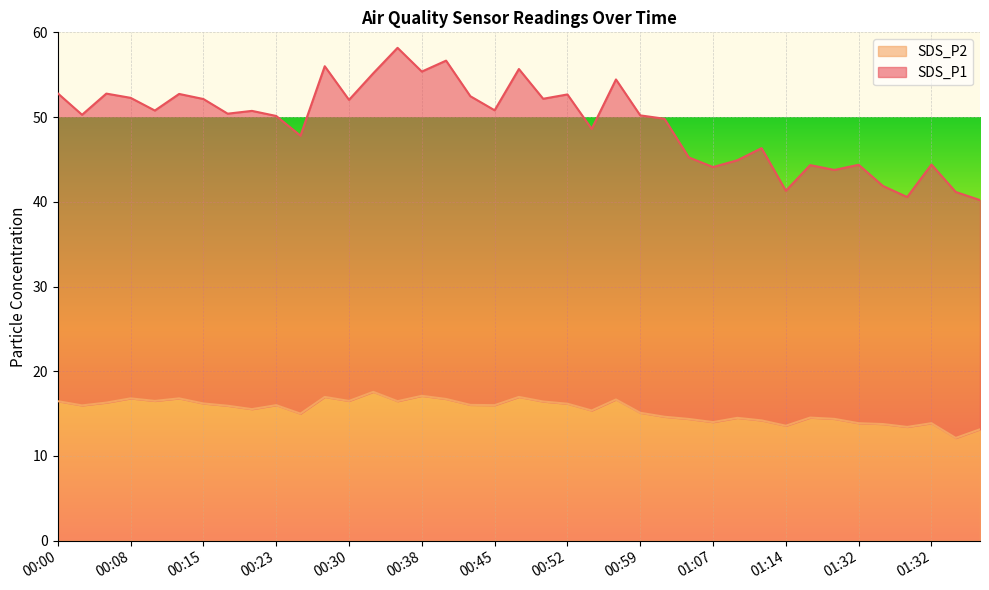

How many data points in SDS_P2 are above 15?

24